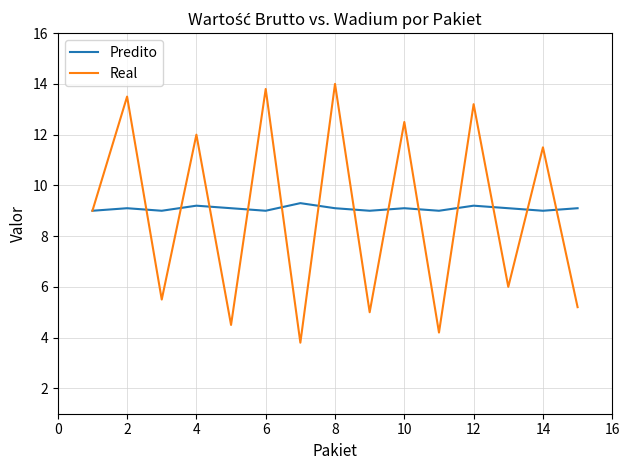

Which series has the largest range (max minus min)?

Real